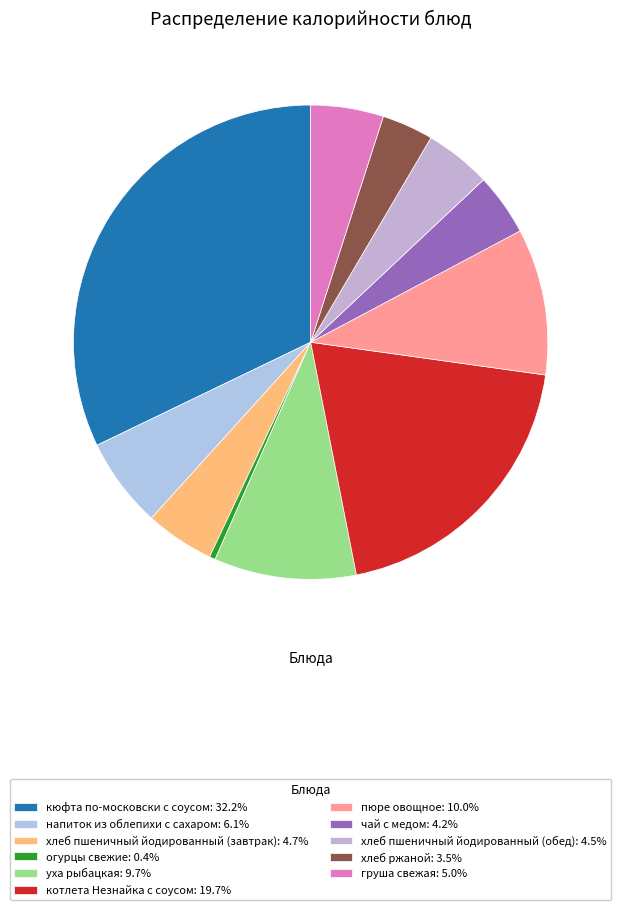

Which category has the biggest portion of the pie?

кюфта по-московски с соусом